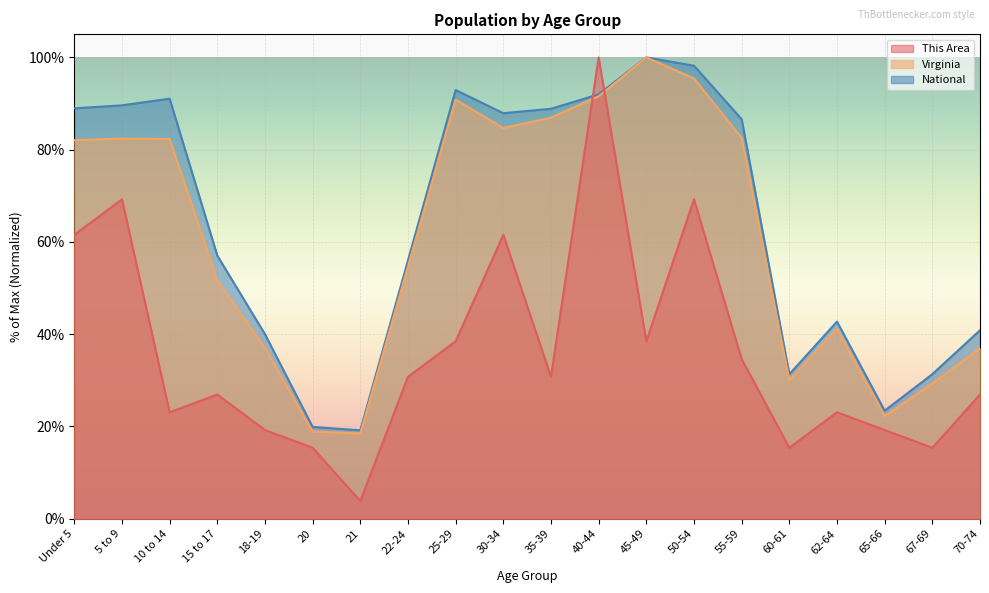

How many interior local peaks does the Virginia series have?

4